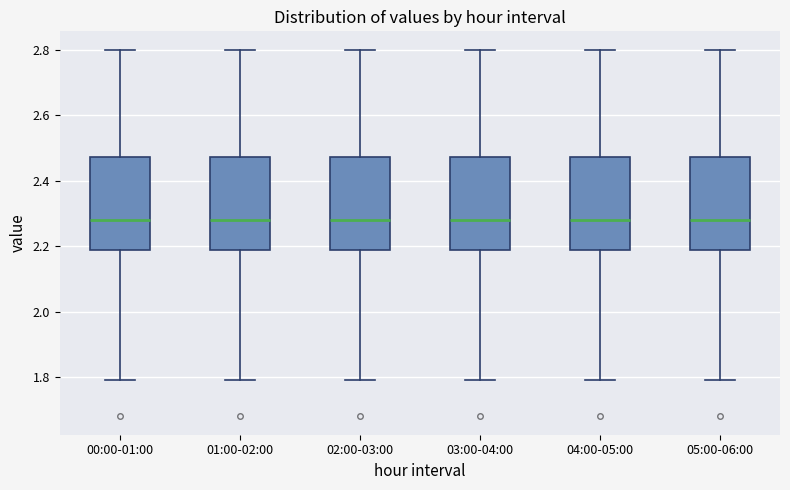

Where is the lower edge of the box for 03:00-04:00 on the y-axis? The values are not printed on the chart, so give them approximately, as read against the axis.

2.18